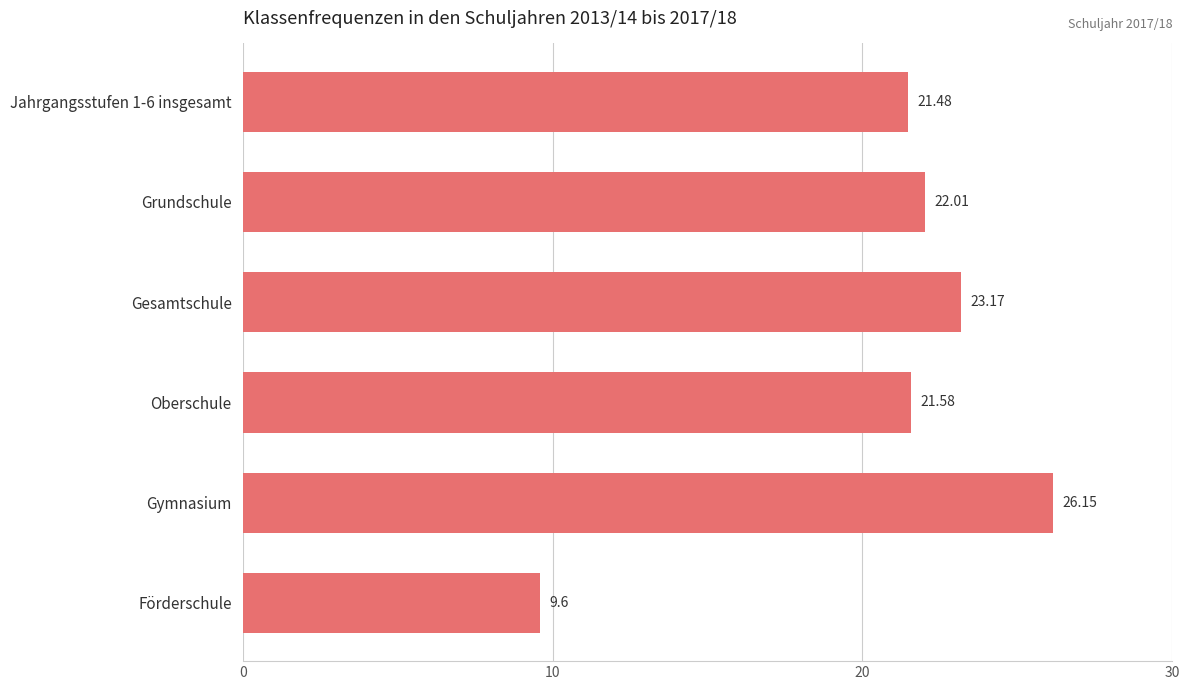

What is the average value?

20.7